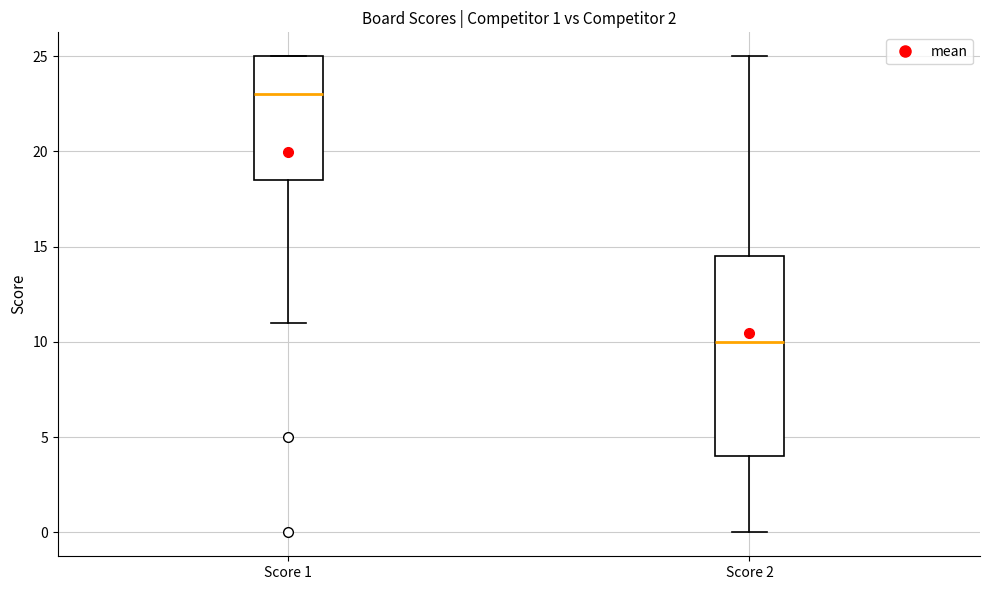

Comparing the boxes themselves (not the whiskers), which one is the tallest?

Score 2